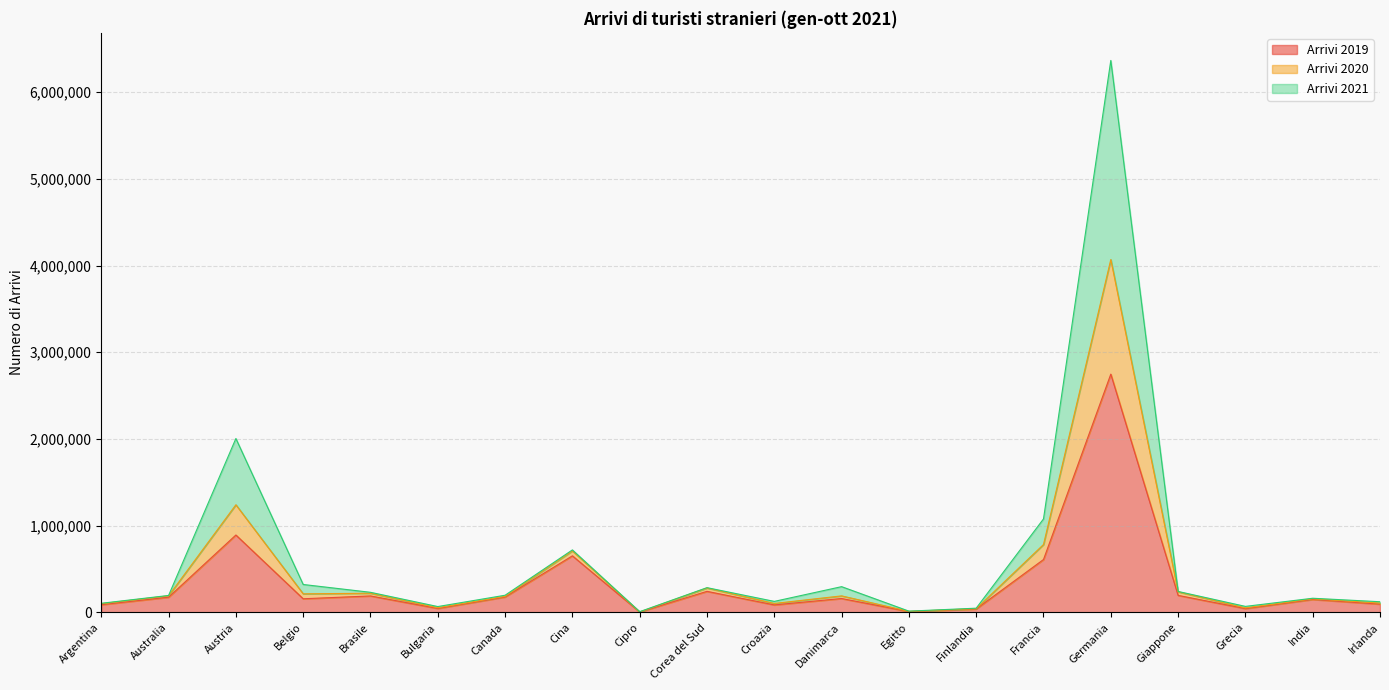

True or false: Arrivi 2019 has more than 2 points higher than both neighbors.

True